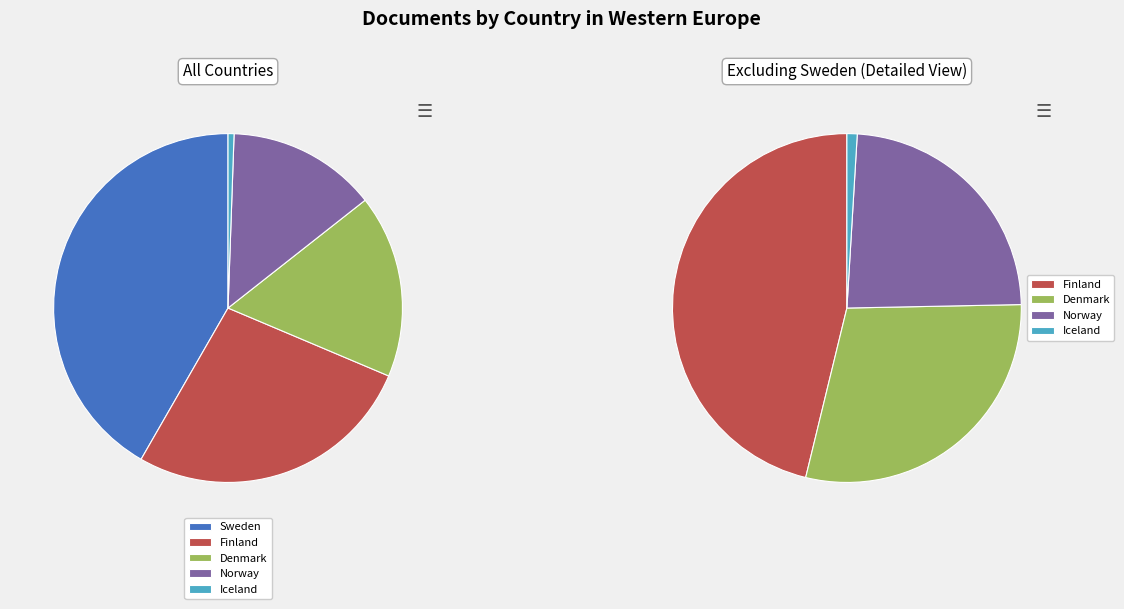

True or false: Sweden accounts for 49% of the total.

False